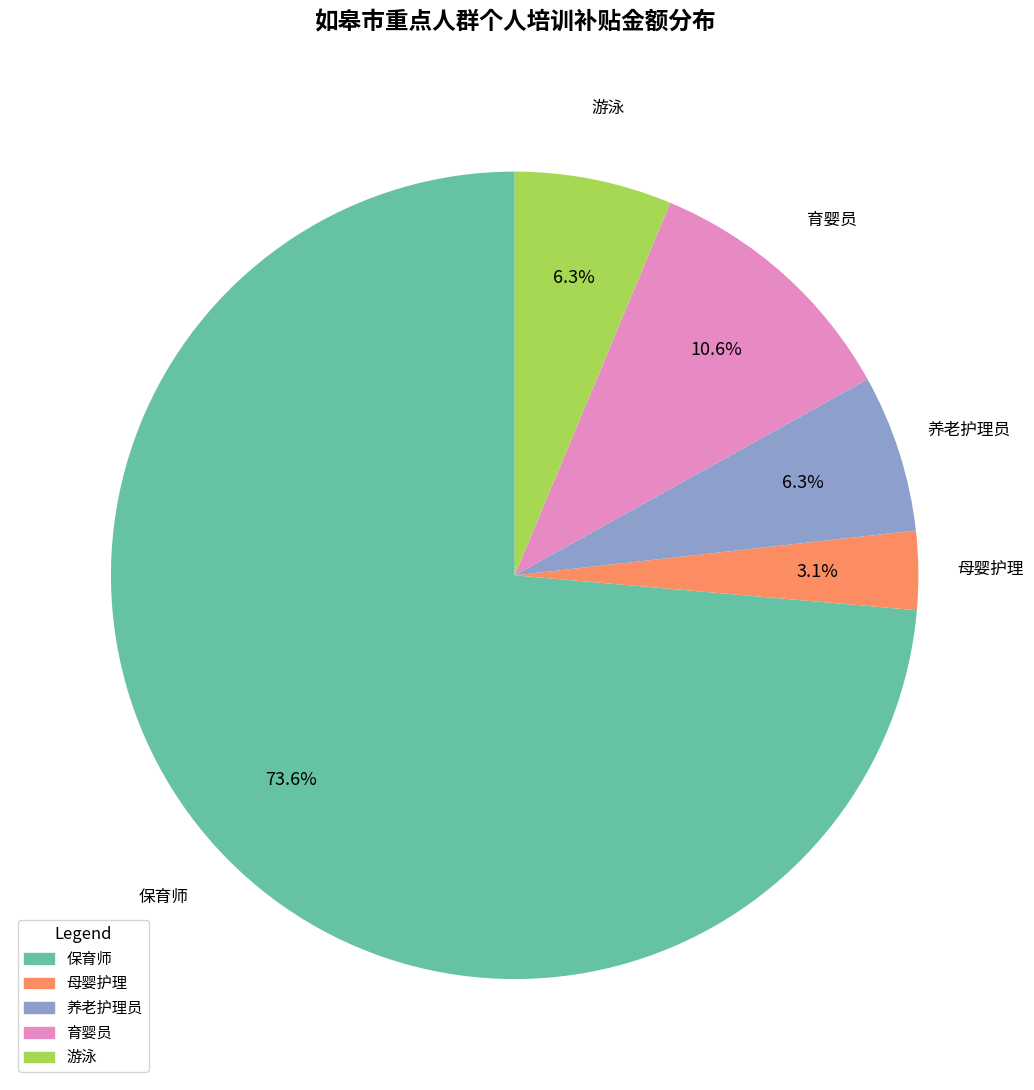

Is the sum of 游泳 and 保育师 greater than half?

Yes